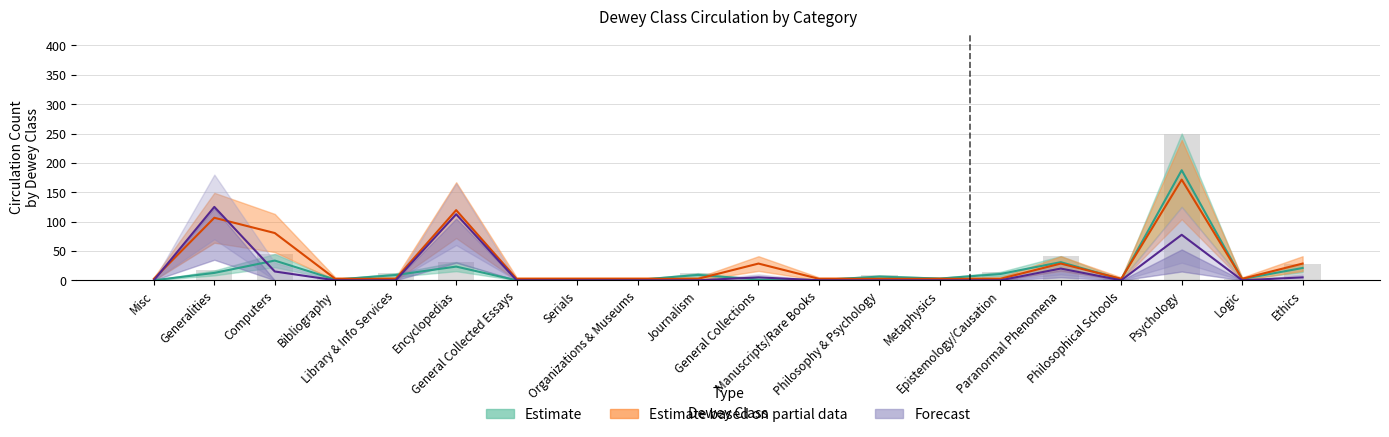

Count the number of categories in the chart.

20